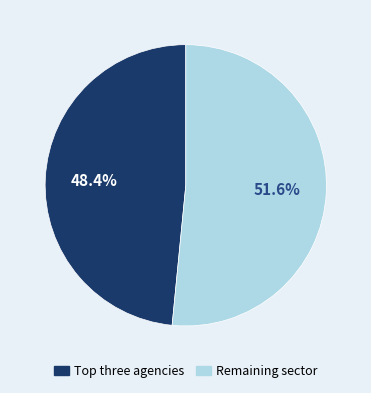

Is there a majority slice in this chart?

Yes